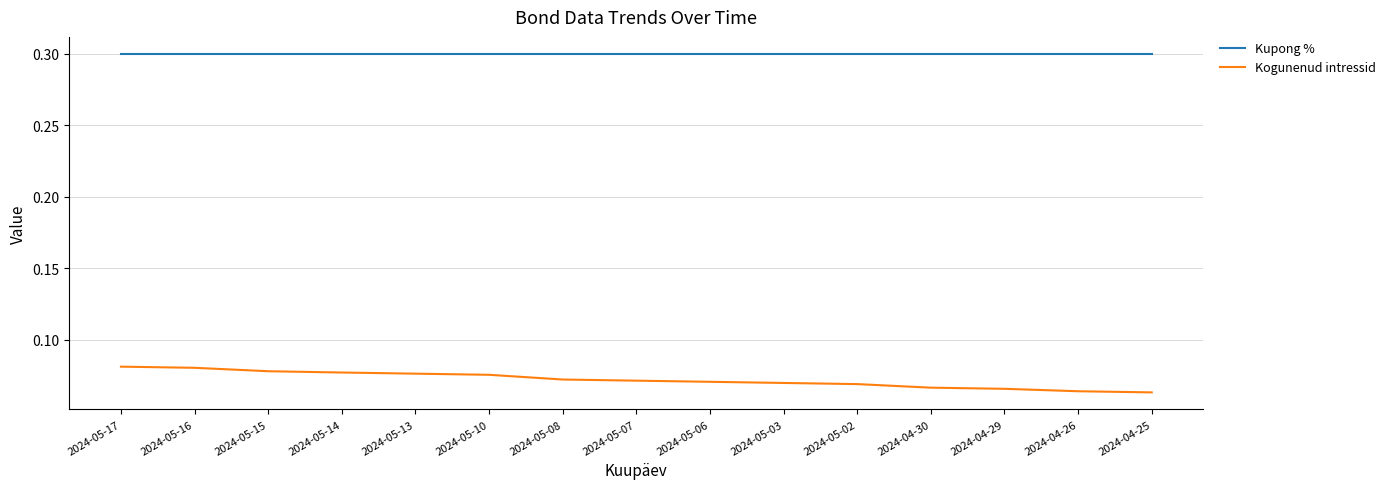

True or false: Kupong % has a value of 0.3 at 2024-04-29.

True